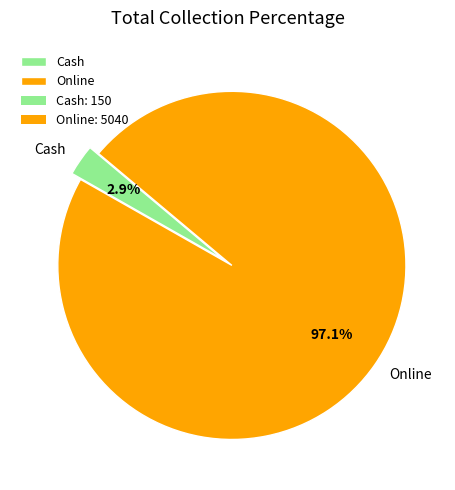

To the nearest percent, what is the combined percentage of Cash and Online?

100%